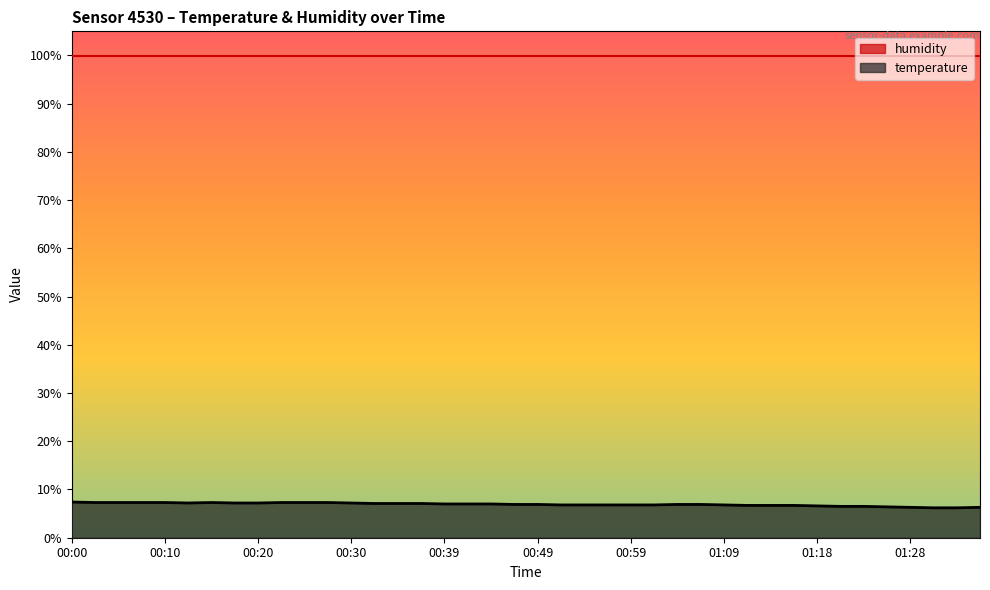

What is the average value?

6.9